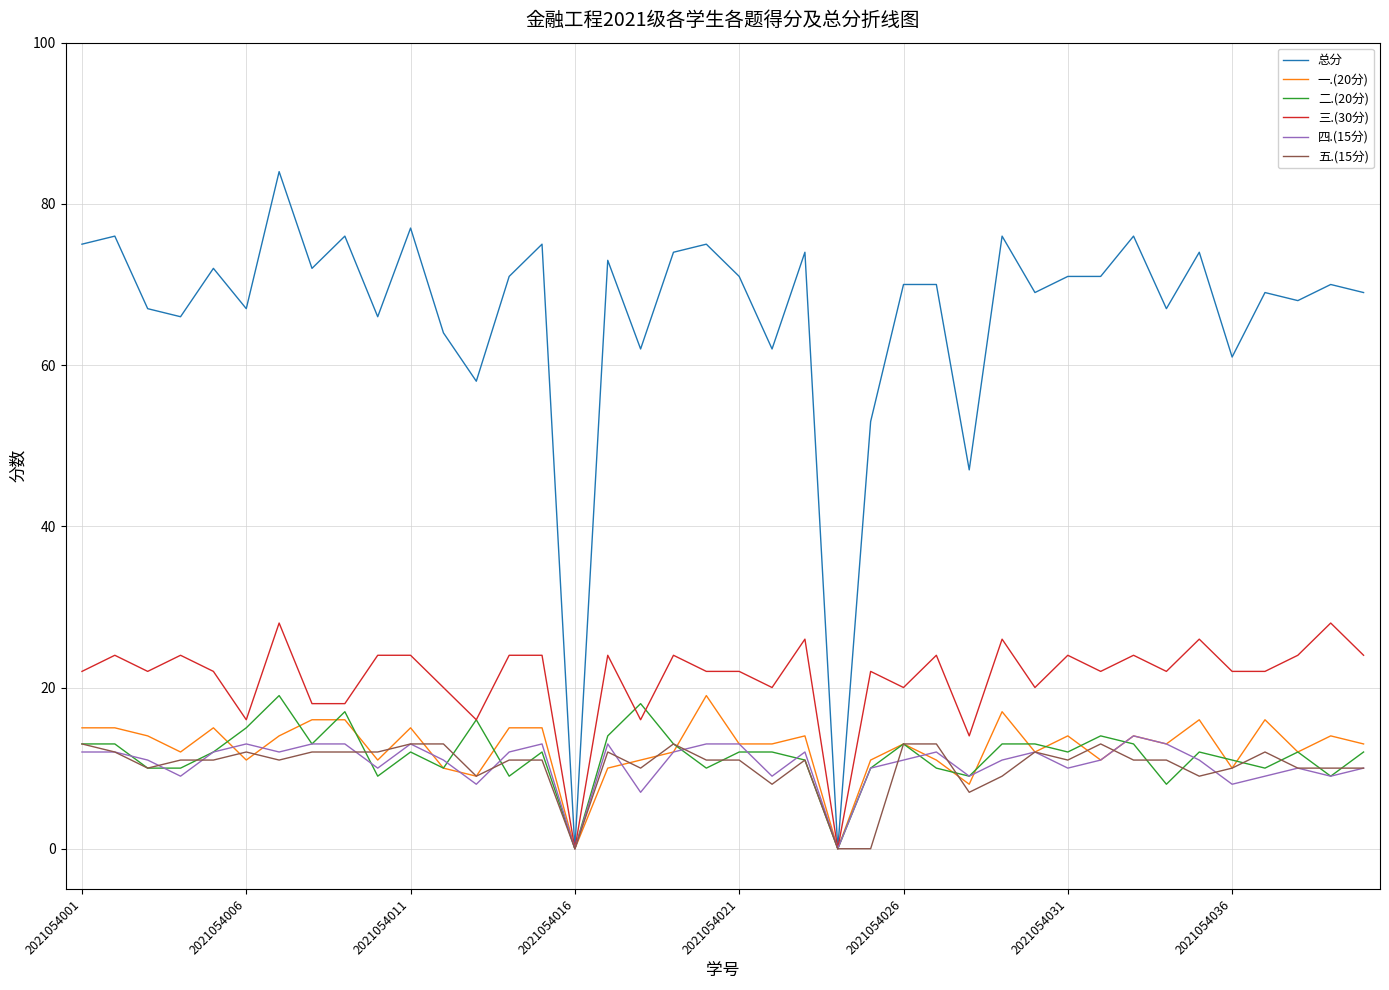

Which series has the widest spread of values?

总分